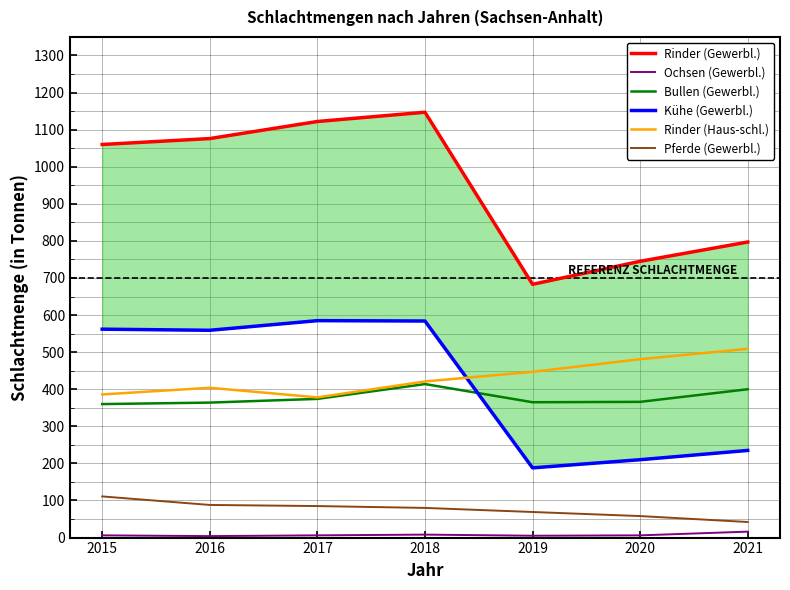

What is the average value of the Rinder (Gewerbl.) series?

947